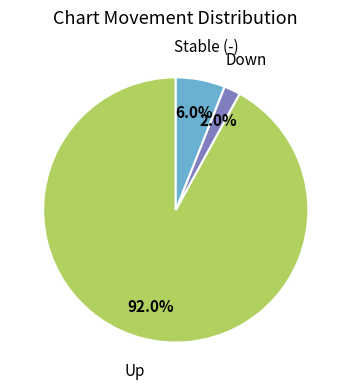

What is the smallest slice in the pie chart?

Down